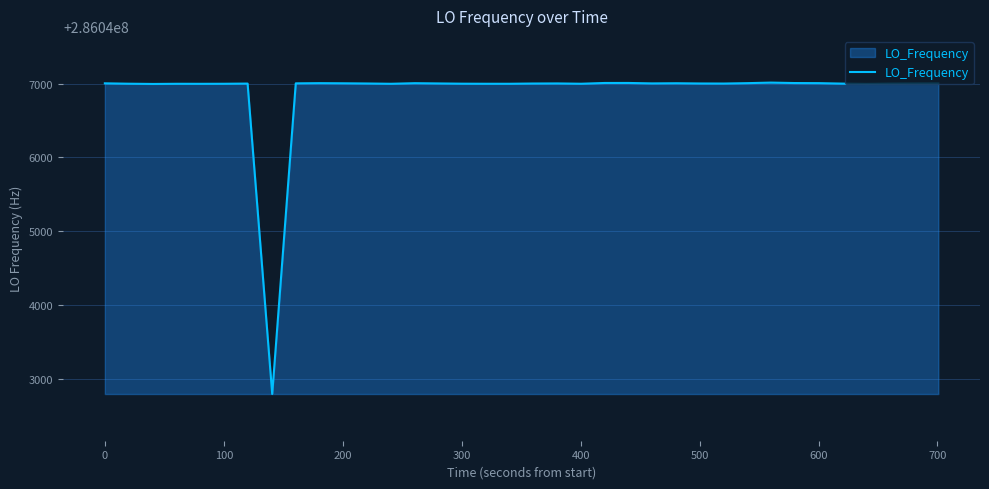

What is the difference between the maximum and minimum values?

4210.0